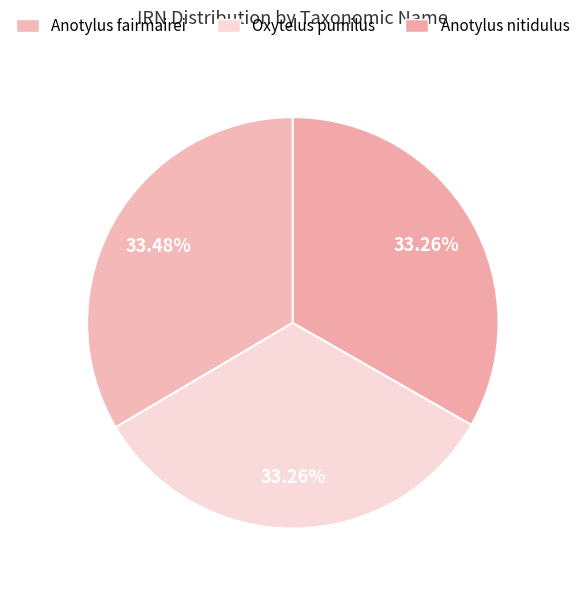

Does Anotylus fairmairei represent more than half of the total?

No